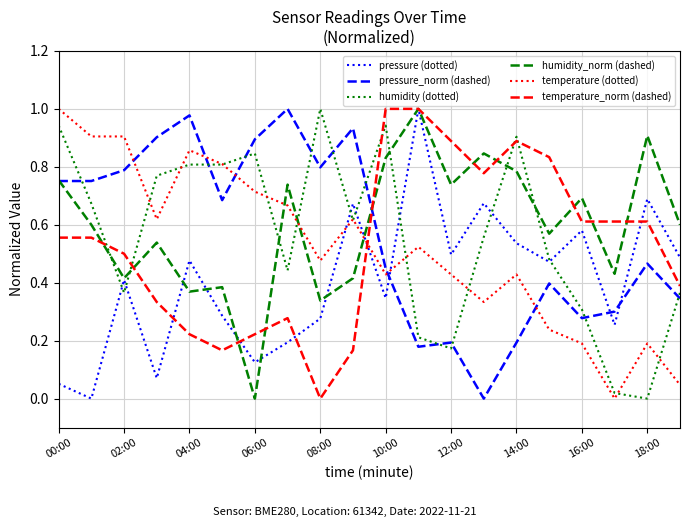

How many times do pressure_norm (dashed) and pressure (dotted) cross each other?

3